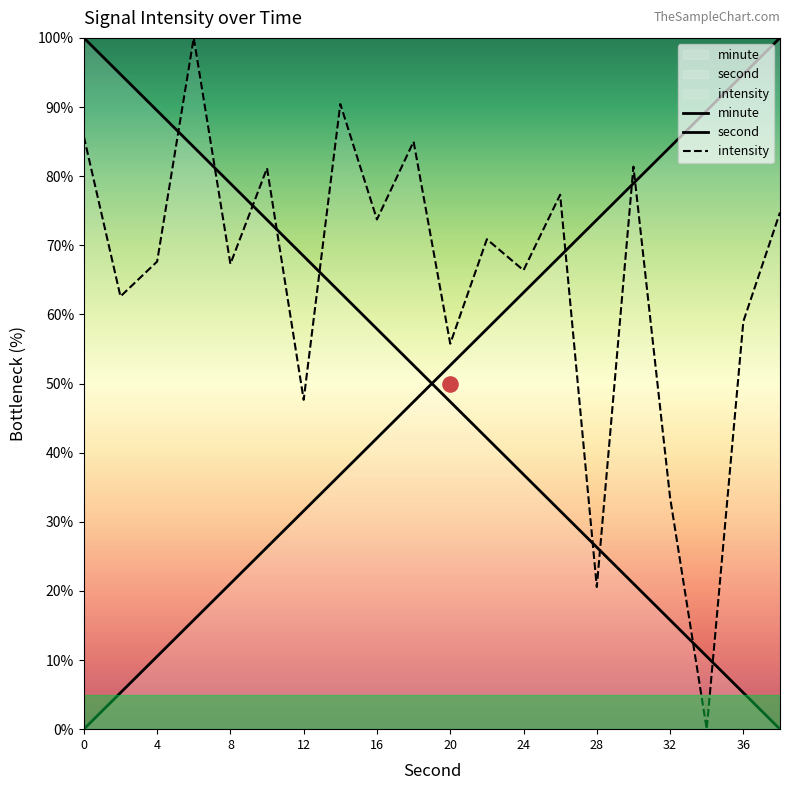

Is the value of second at 4 greater than the value of minute at 12?

No